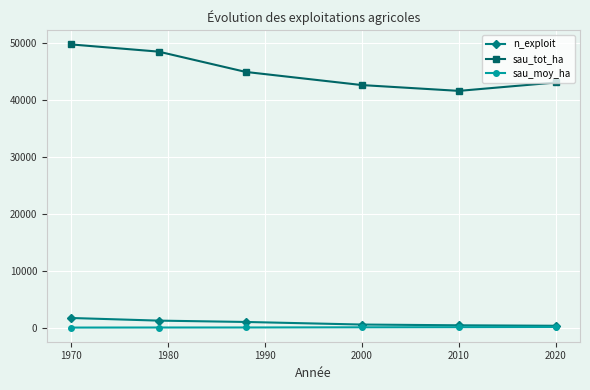

What is the difference between the maximum and minimum values in the sau_moy_ha series?

95.0